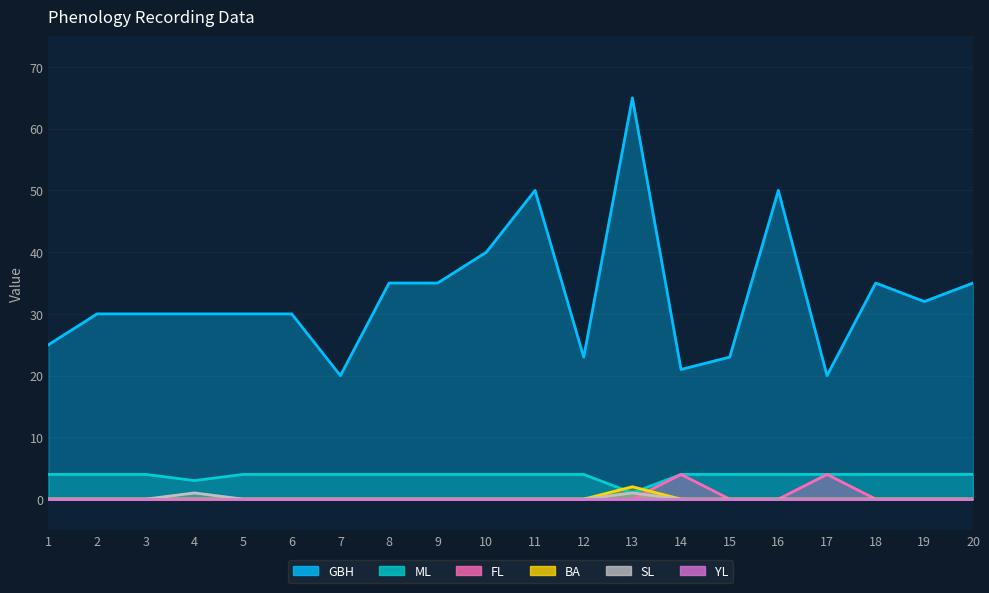

True or false: ML has a value of 4 at 17.

True